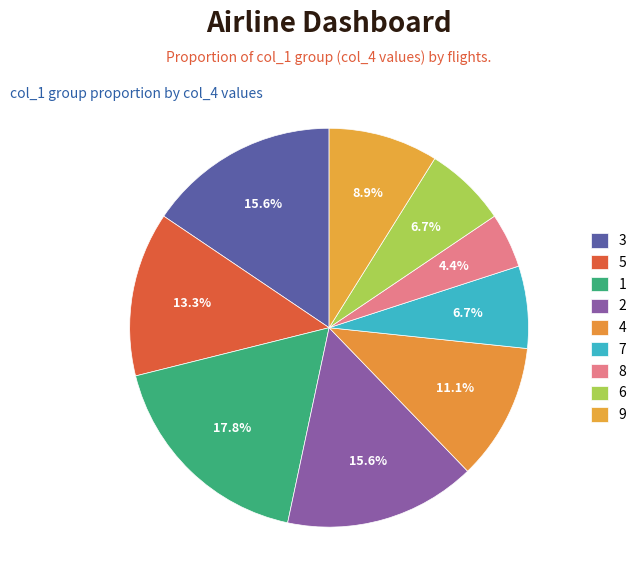

What is the largest slice in the pie chart?

1